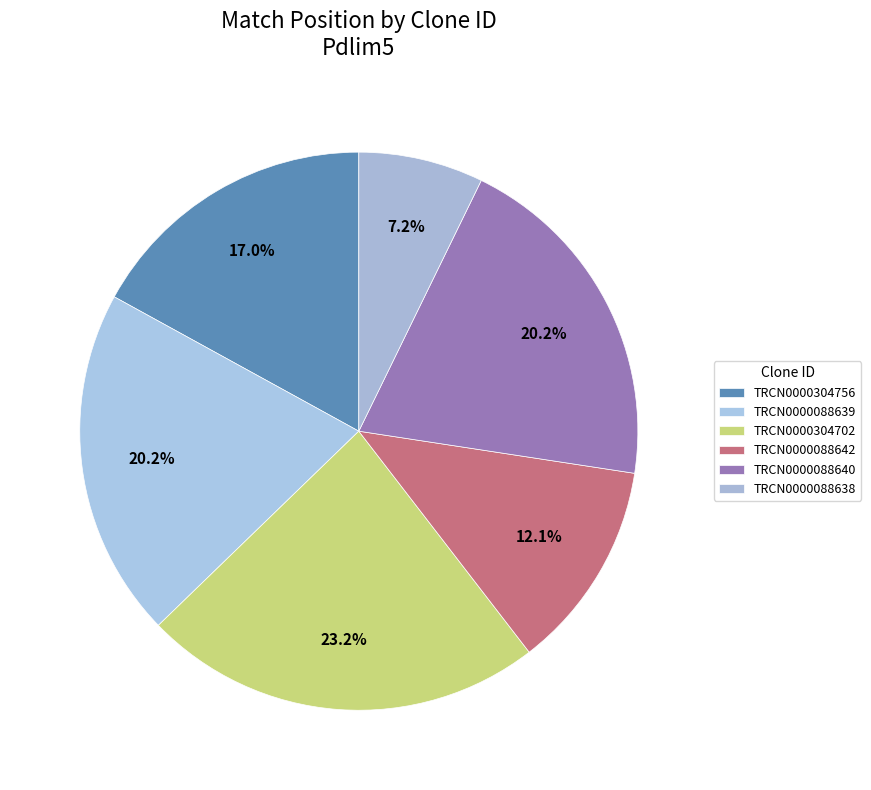

How many slices are in this pie chart?

6